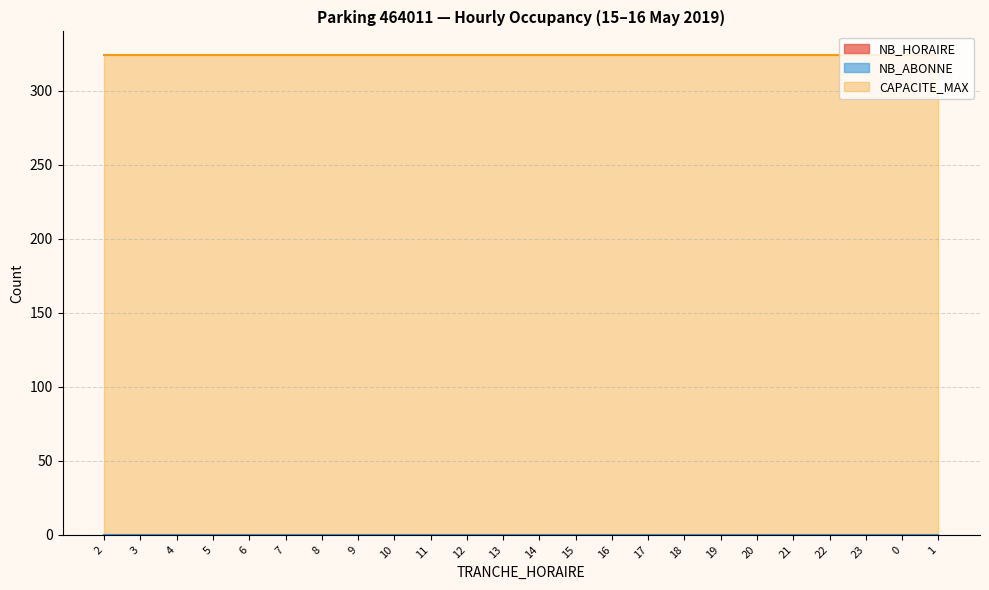

True or false: NB_HORAIRE and NB_ABONNE intersect in this chart.

False